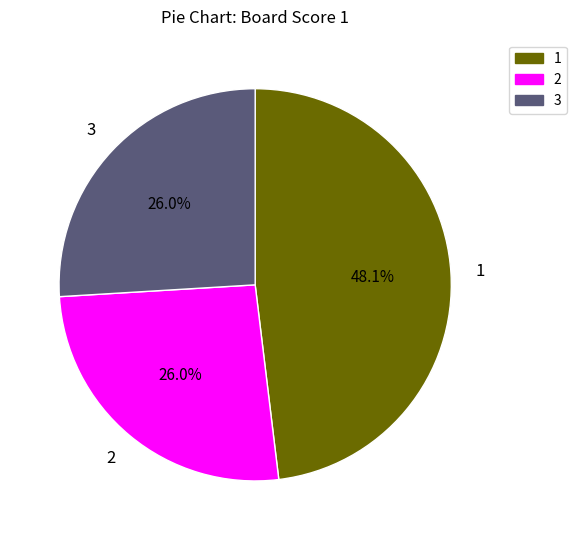

To the nearest percent, what percentage of the pie is 1?

48%